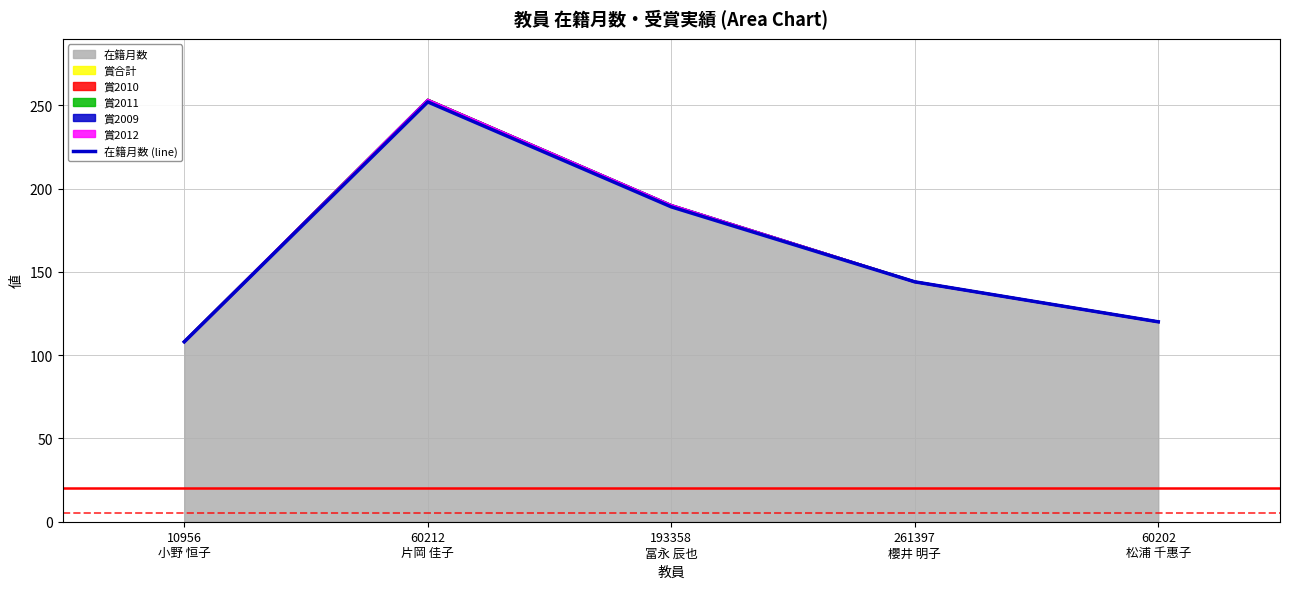

Rank the categories by value from highest to lowest.

60212
片岡 佳子, 193358
冨永 辰也, 261397
櫻井 明子, 60202
松浦 千惠子, 10956
小野 恒子